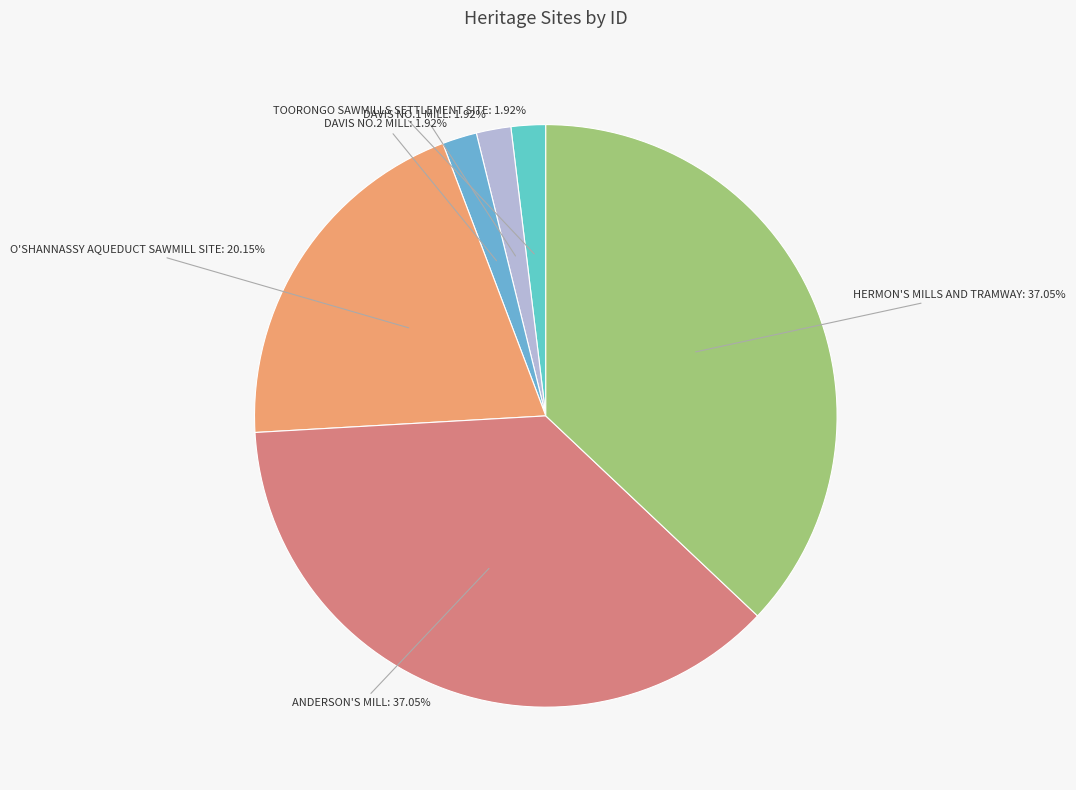

How many segments does this pie chart have?

6